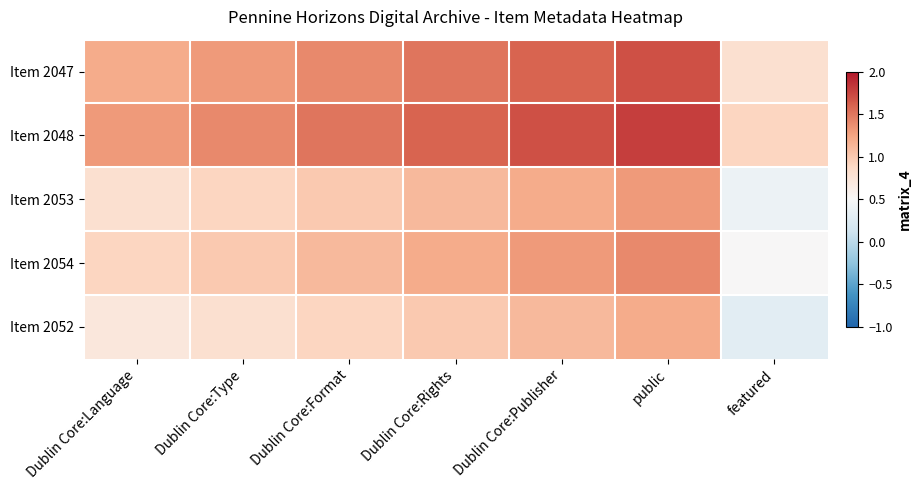

What is the difference between the highest and lowest values at Dublin Core:Rights?

0.6